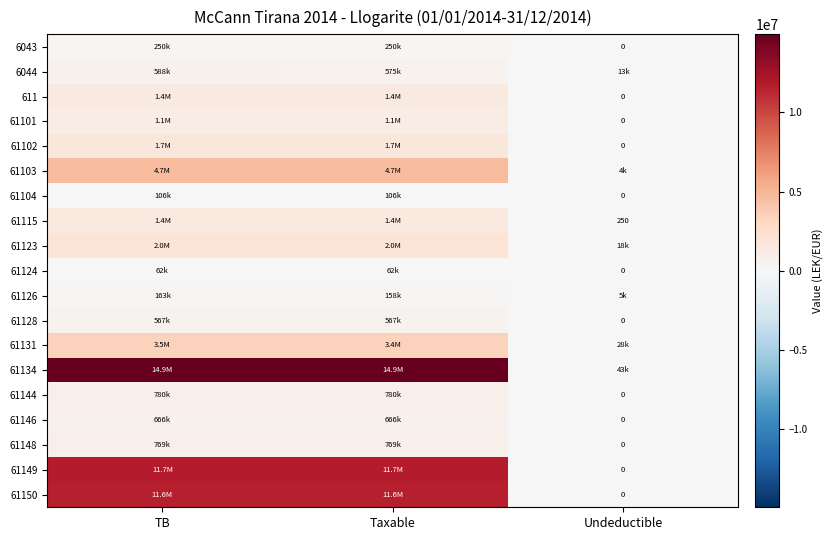

Where is 61126 nearest to the value 84095?

Taxable